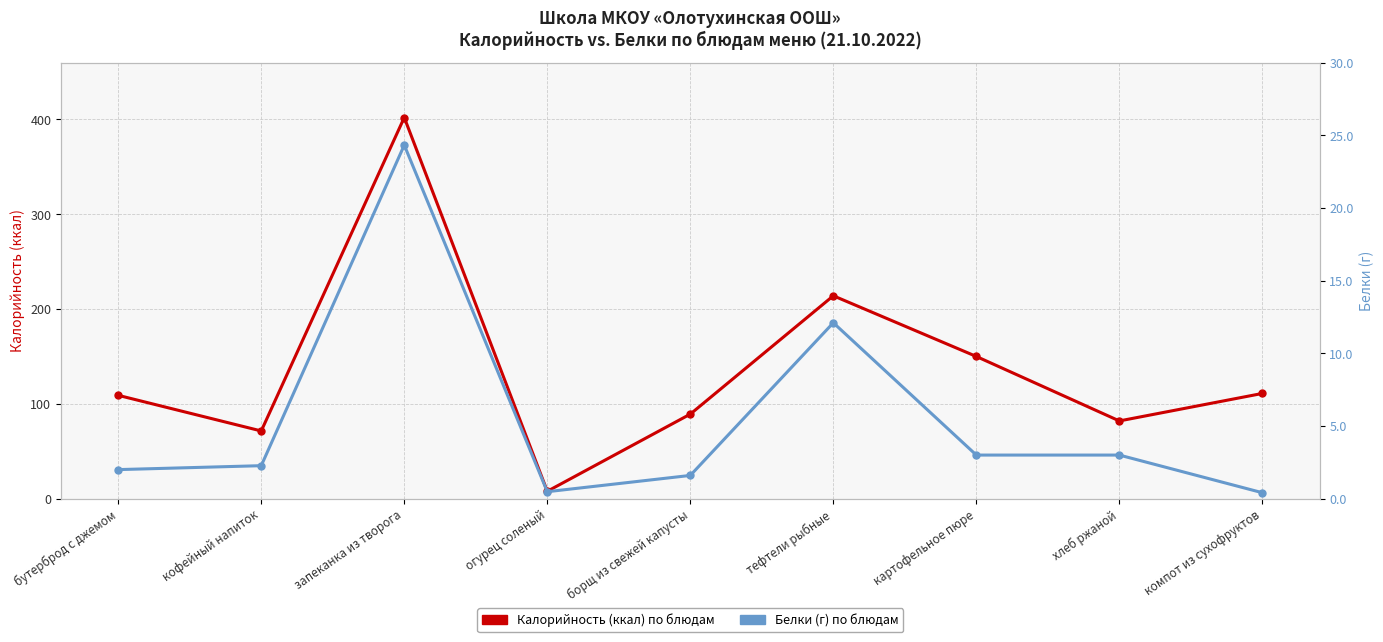

True or false: Калорийность (ккал) and Белки (г) intersect in this chart.

False